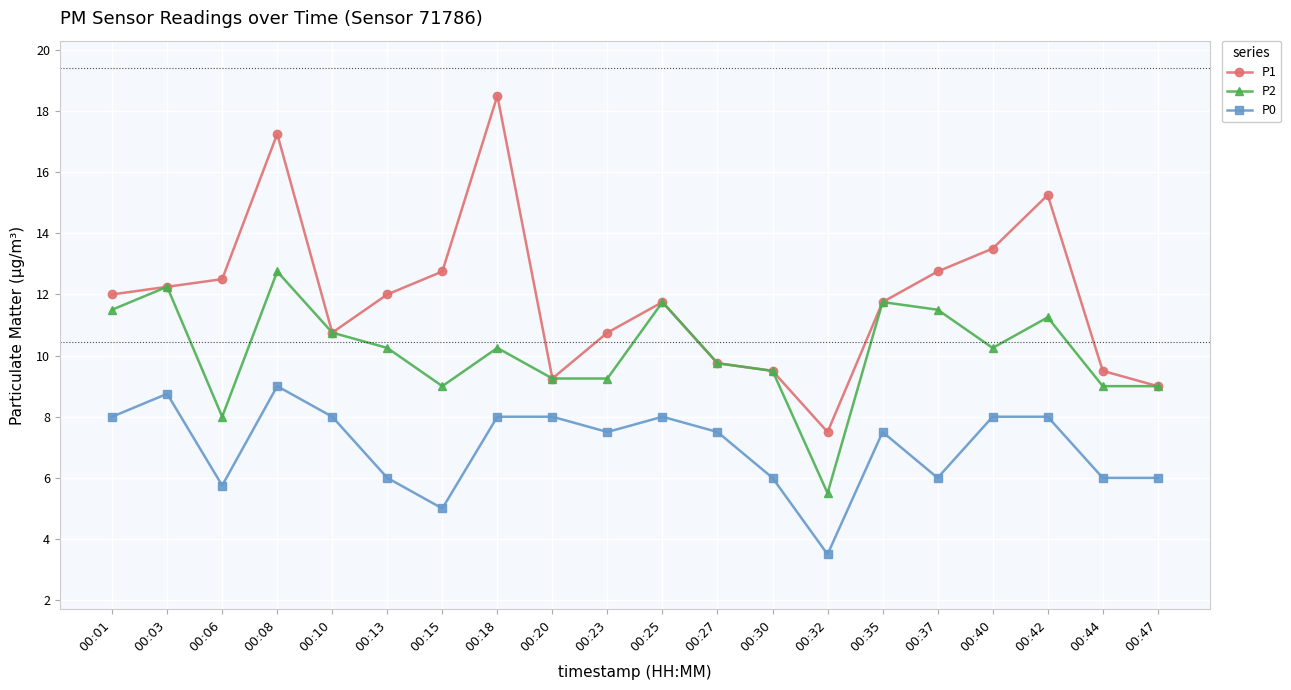

Where is the first local maximum for P1?

00:08